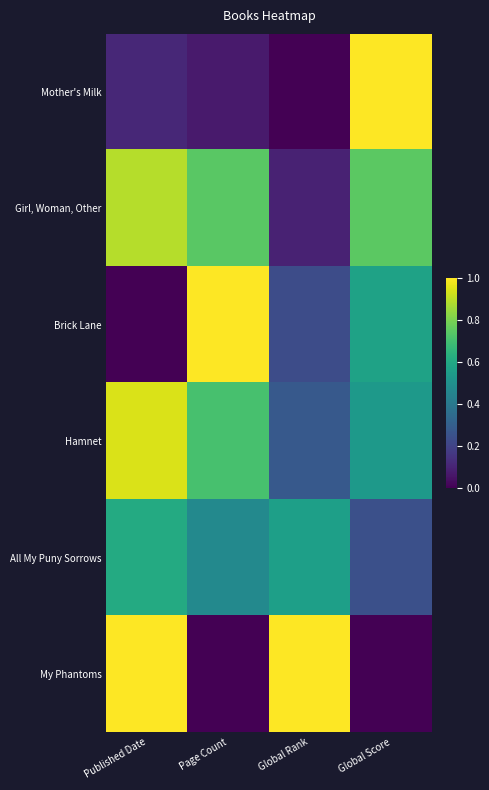

At which category does the chart reach its minimum across all series?

Global Rank